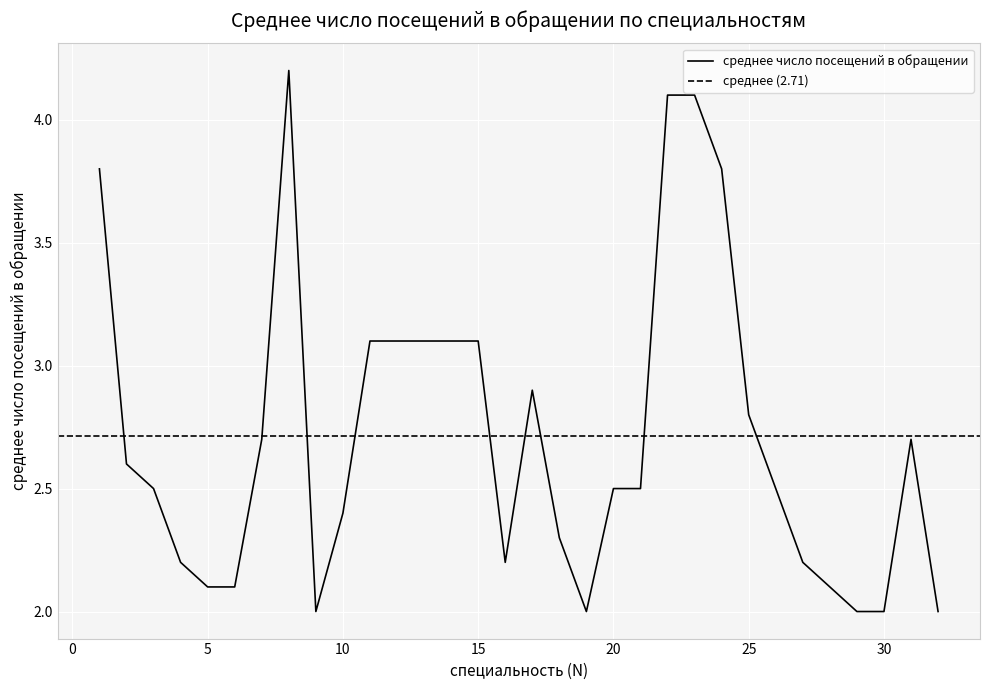

What is the maximum value shown in the chart?

4.2